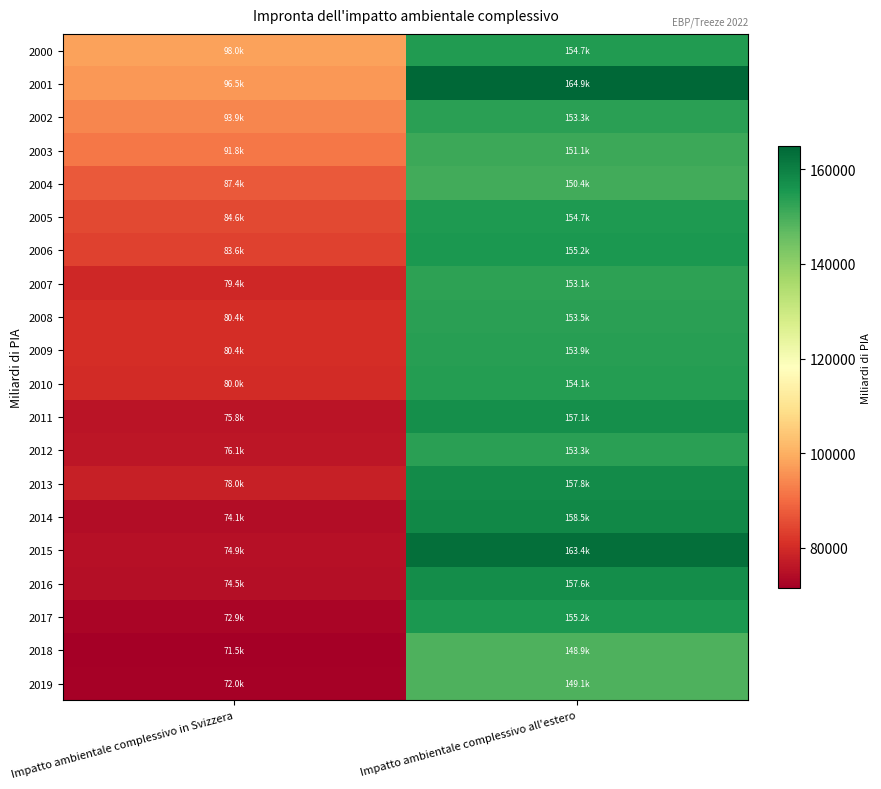

Which has a higher value, Impatto ambientale complessivo in Svizzera or Impatto ambientale complessivo all'estero?

Impatto ambientale complessivo all'estero